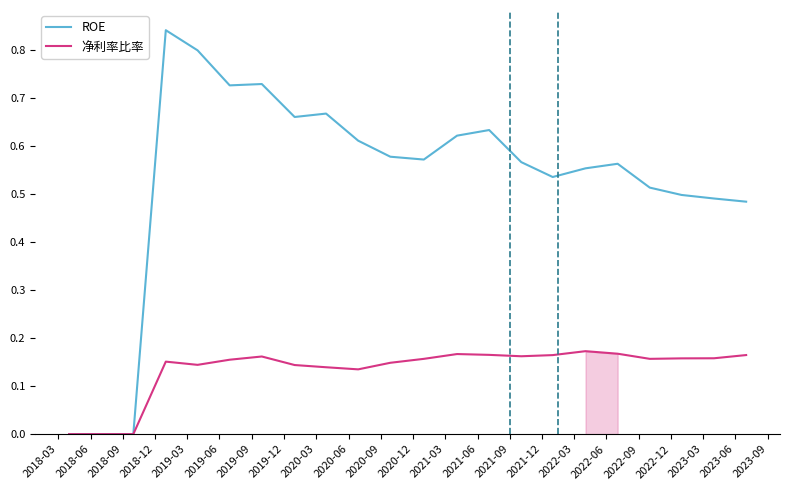

Rank the series by their maximum value, from highest to lowest.

ROE, 净利率比率